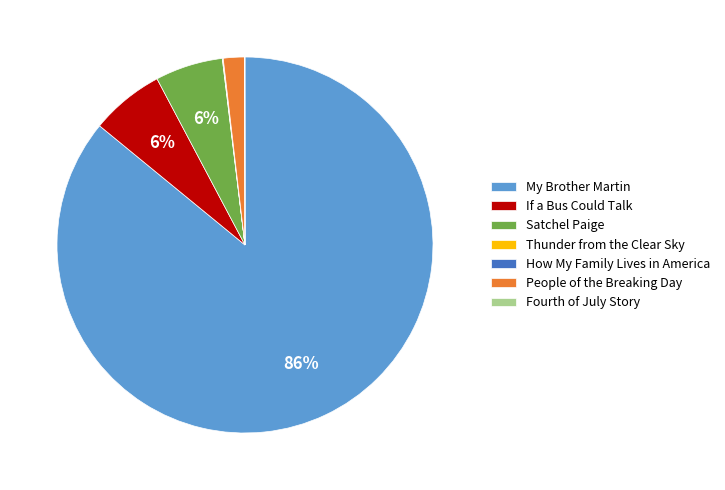

Is If a Bus Could Talk the majority of the pie?

No